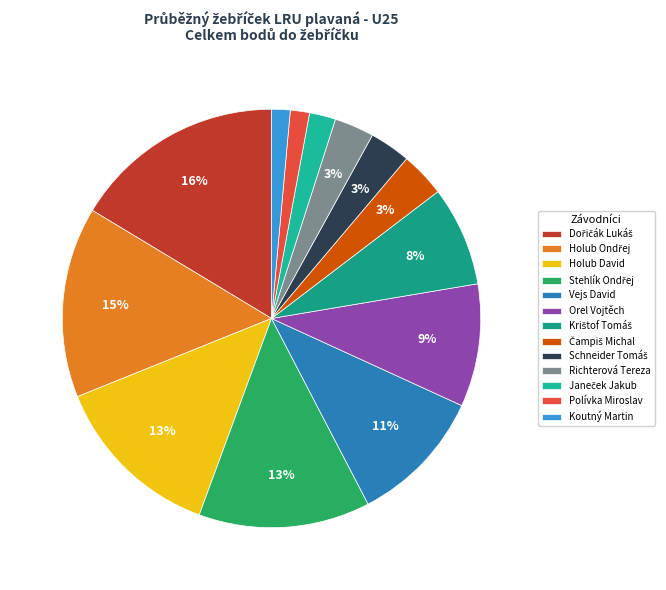

Is there any slice that represents more than half of the pie?

No